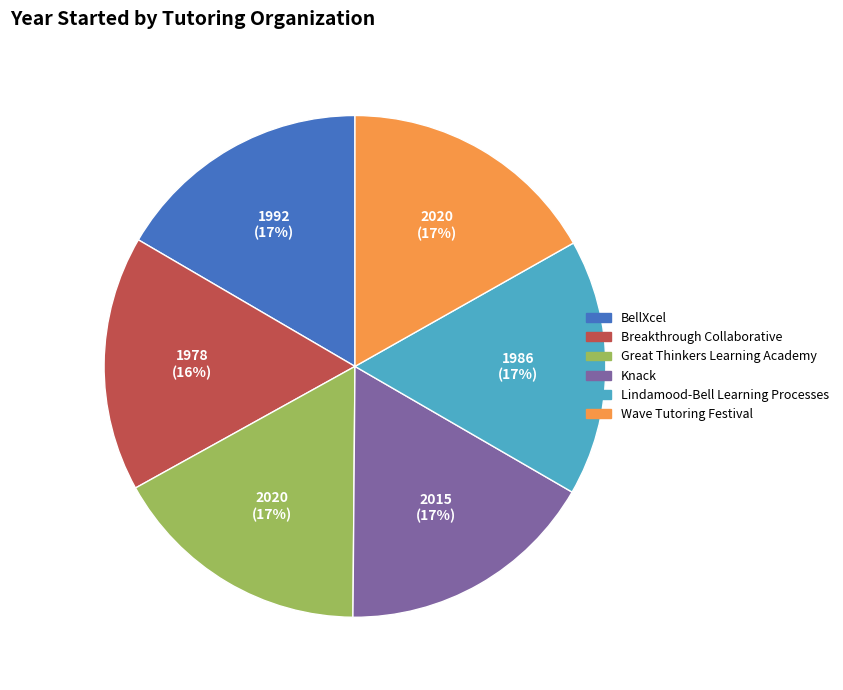

Is the sum of Wave Tutoring Festival and Knack greater than half?

No